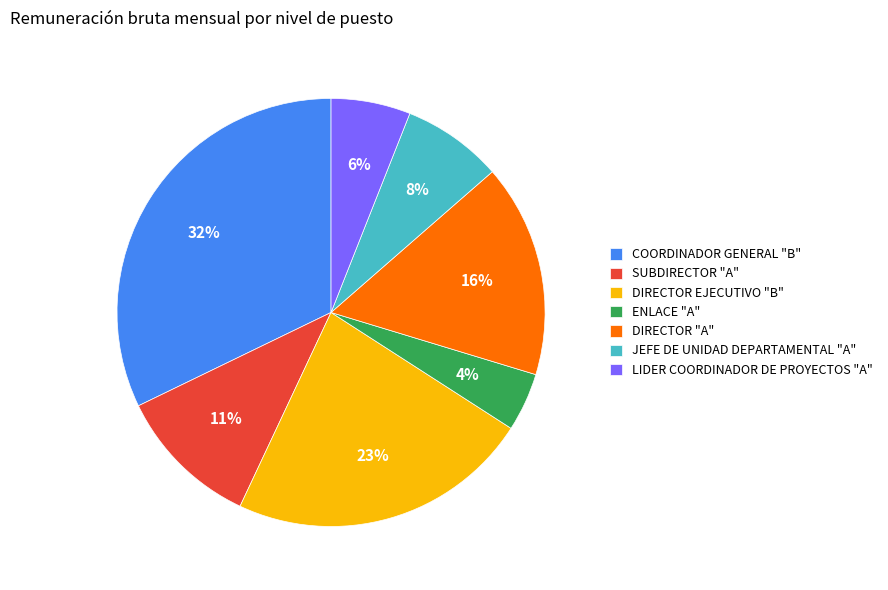

How many segments does this pie chart have?

7